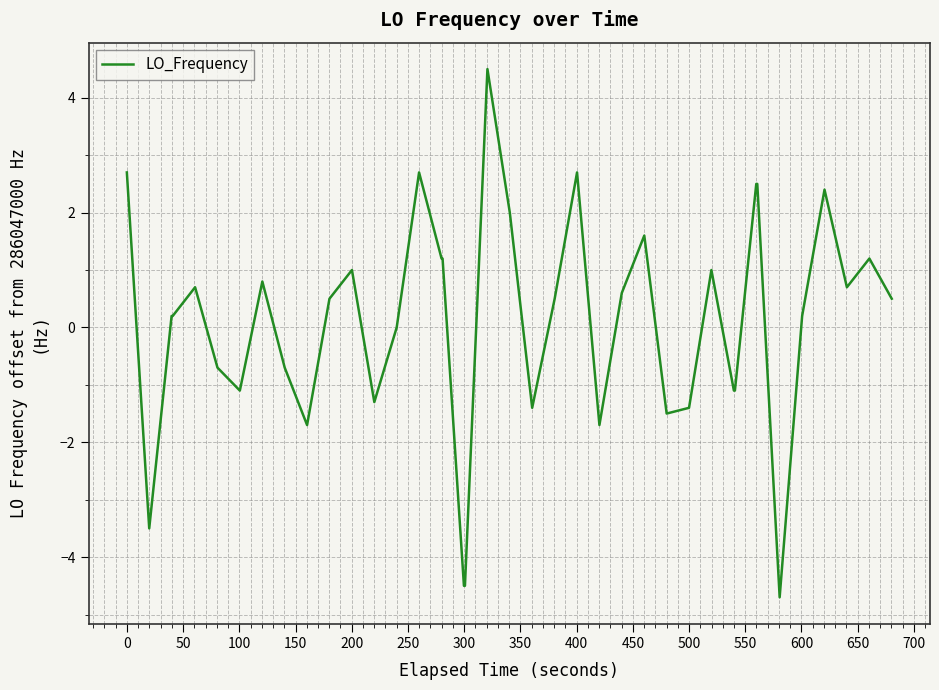

What is the difference between the maximum and minimum values?

9.2